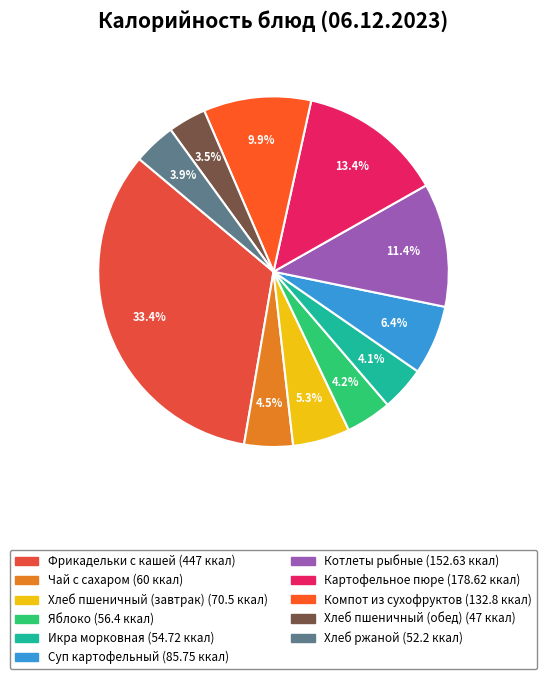

What percentage is the Картофельное пюре slice, to the nearest percent?

13%